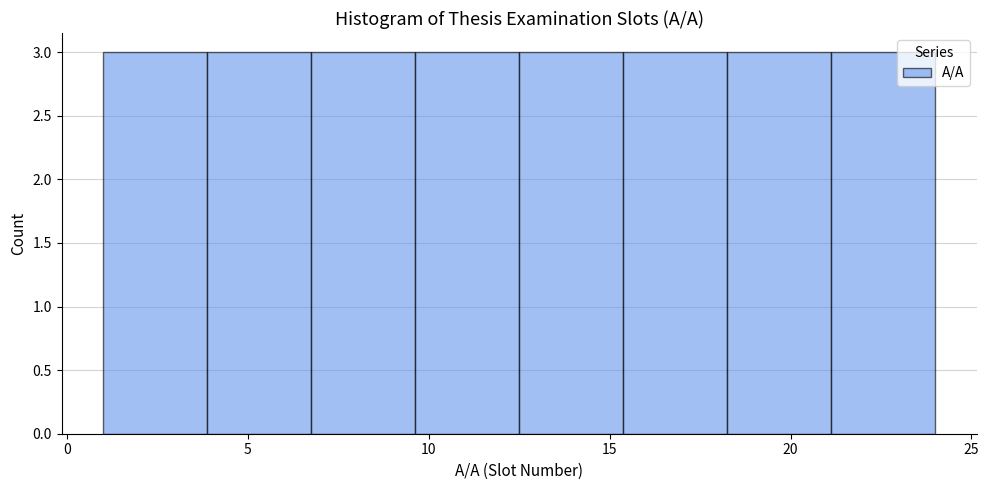

How tall is the bar that spans 9.5 to 12.5 on the x-axis? Neither the bar edges nor the heights are printed on the chart, so give them approximately, as read against the axes.

3